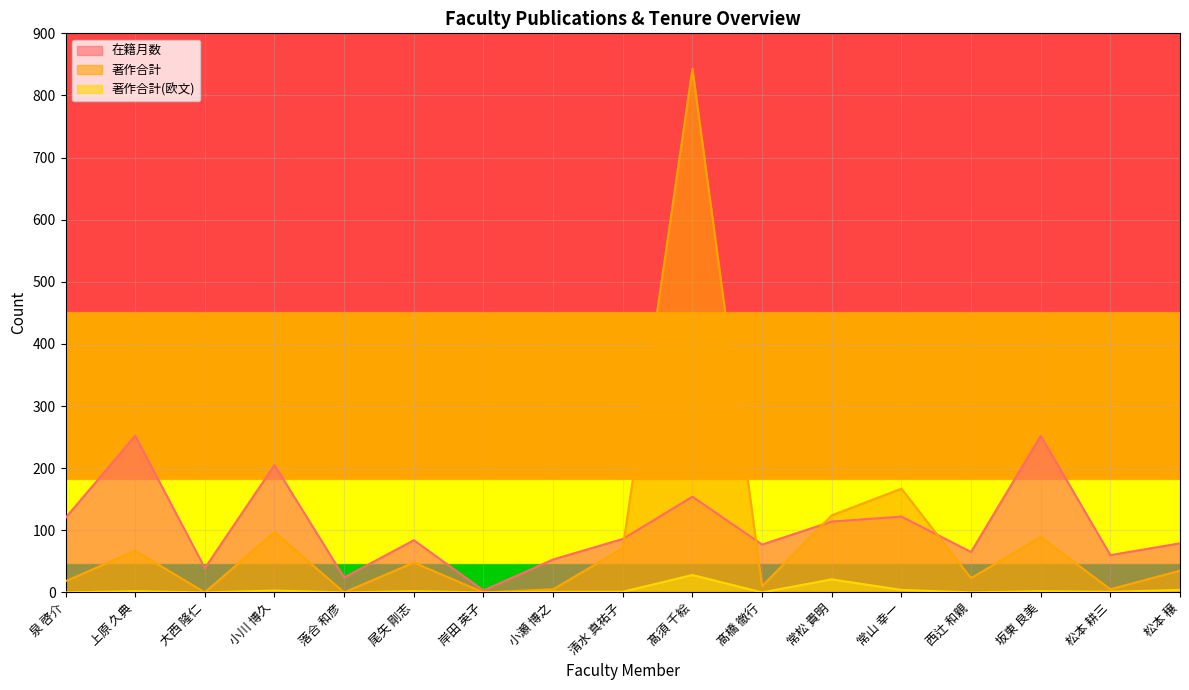

List the labels in order of 著作合計 value, smallest first.

大西 隆仁, 落合 和彦, 岸田 英子, 小瀬 博之, 松本 耕三, 髙橋 徹行, 泉 啓介, 西辻 和親, 松本 穣, 尾矢 剛志, 上原 久典, 清水 真祐子, 坂東 良美, 小川 博久, 常松 貴明, 常山 幸一, 髙須 千絵